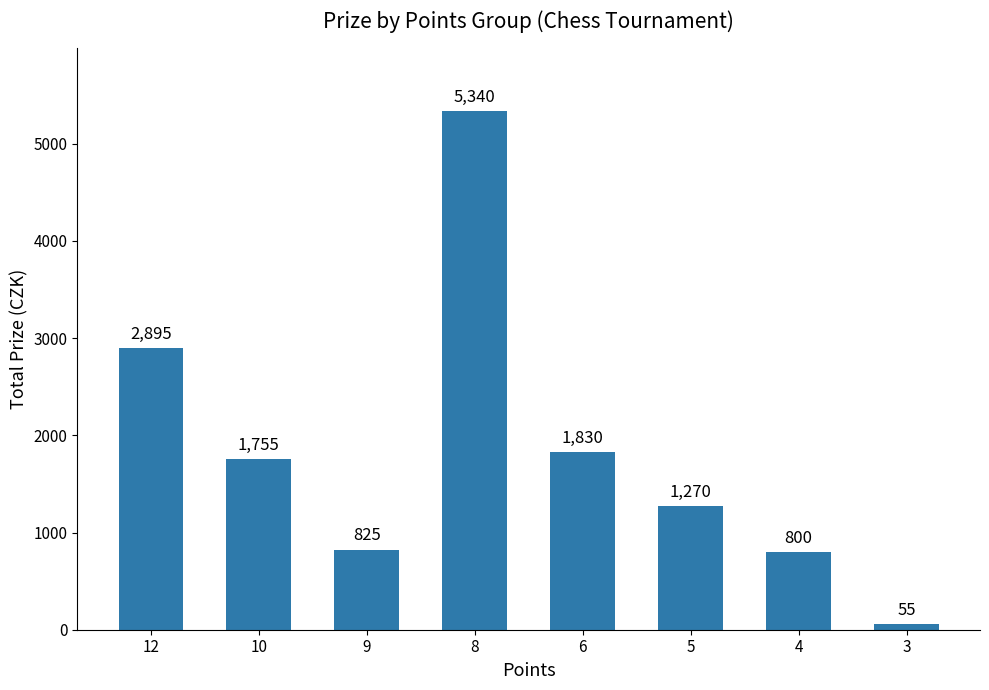

Rank the categories by value from highest to lowest.

8, 12, 6, 10, 5, 9, 4, 3